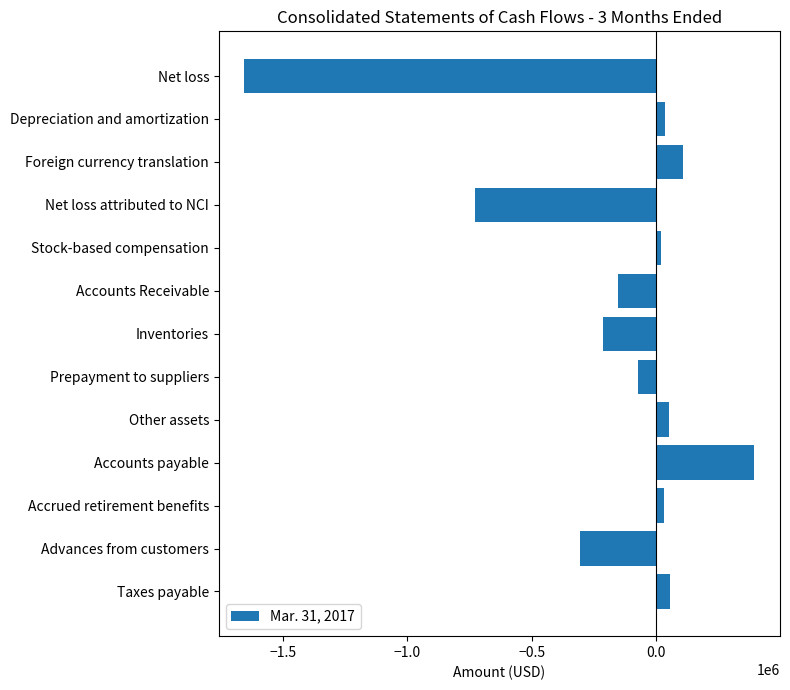

What value does the data have at Taxes payable?

55793